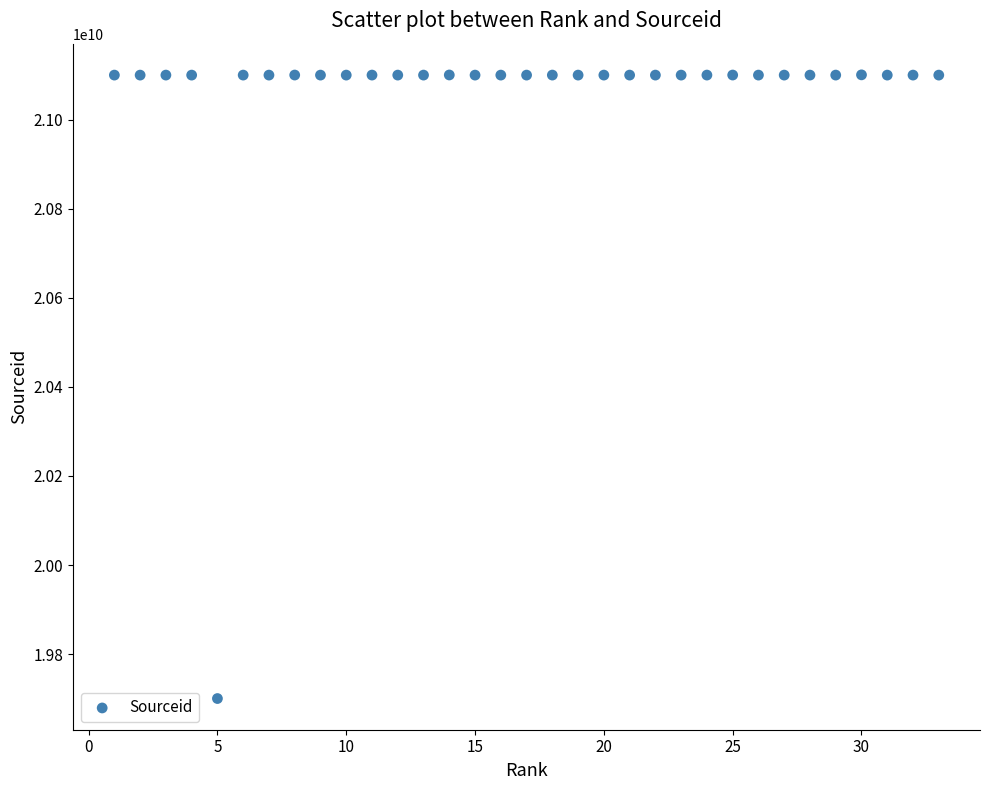

What is the range of X values (max minus min)?

32